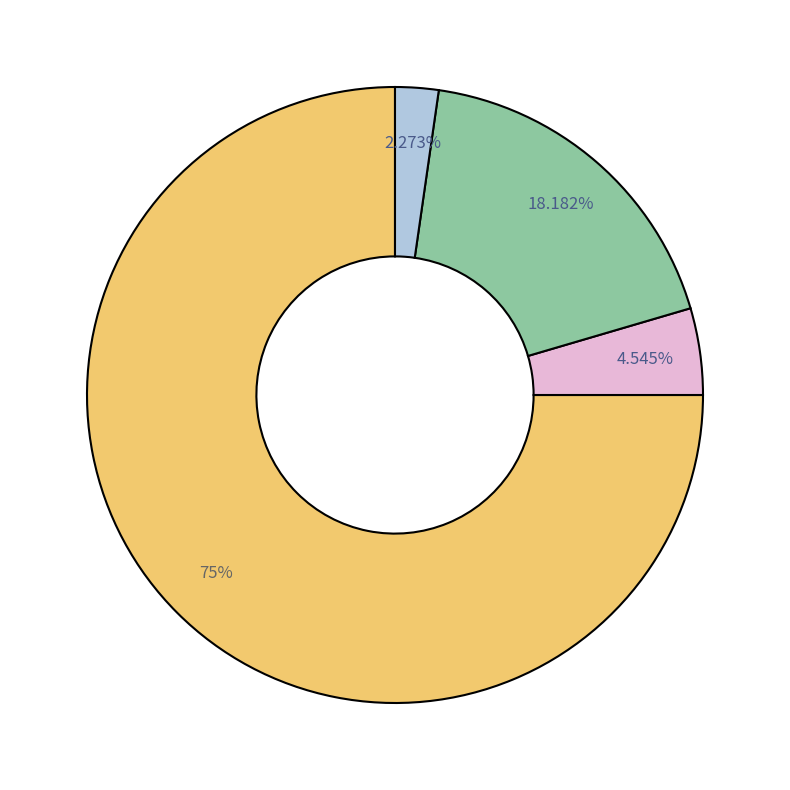

Is there a majority slice in this chart?

Yes